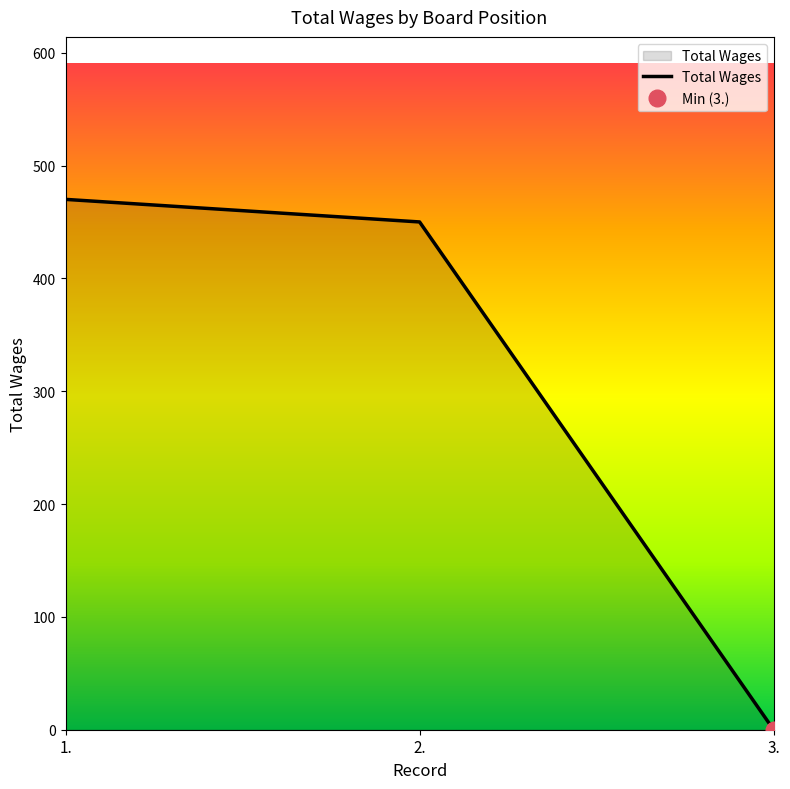

List the labels in order of value, smallest first.

3., 2., 1.